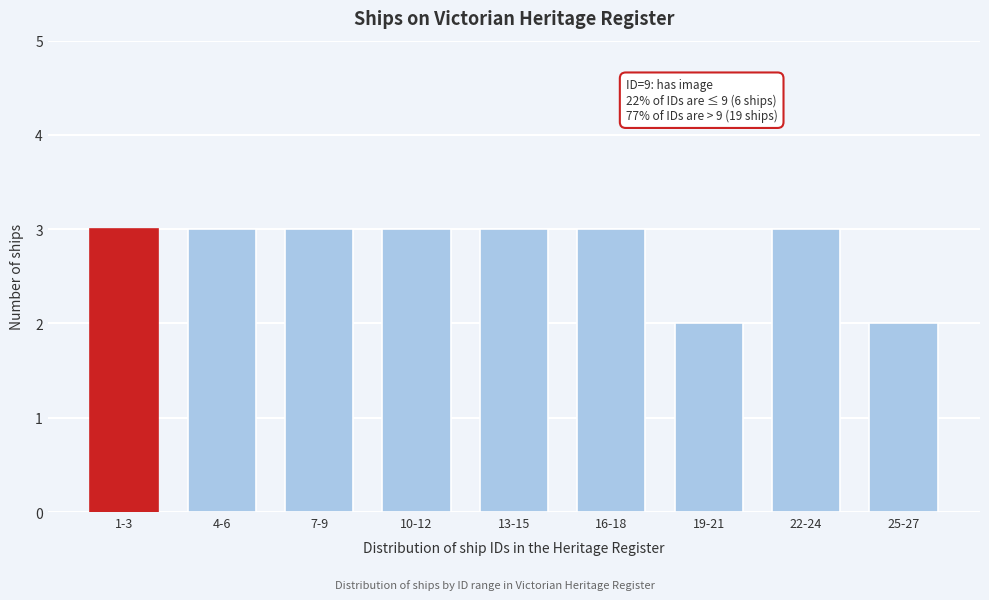

Reading left to right, list all the values displayed in this chart.

3	3	3	3	3	3	2	3	2